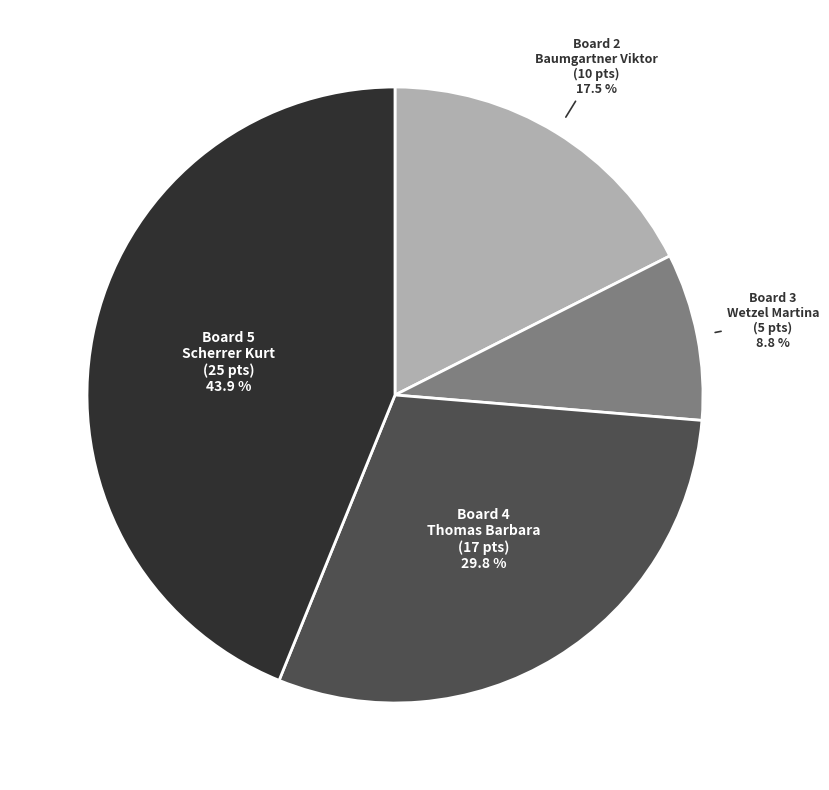

Is there a majority slice in this chart?

No